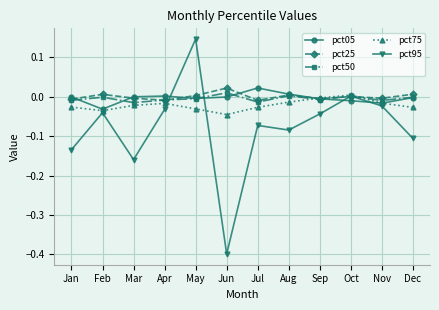

Which series has the widest spread of values?

pct95